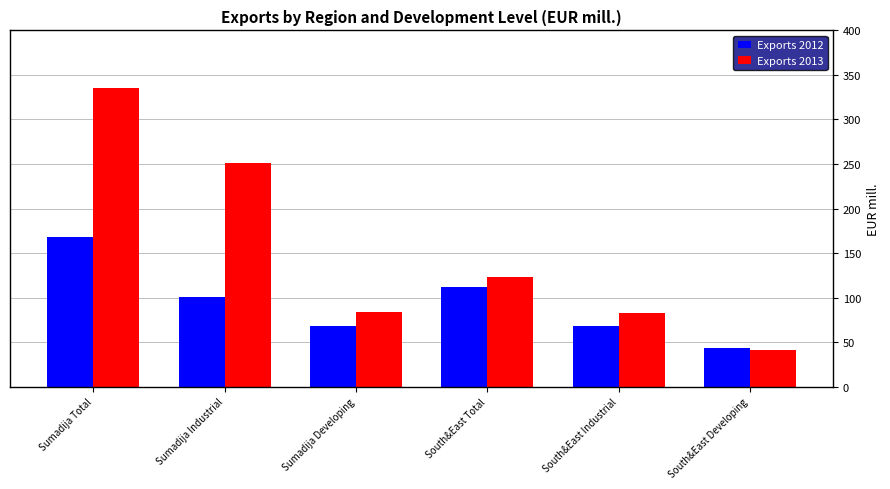

How many values in the Exports 2013 series exceed 123?

3